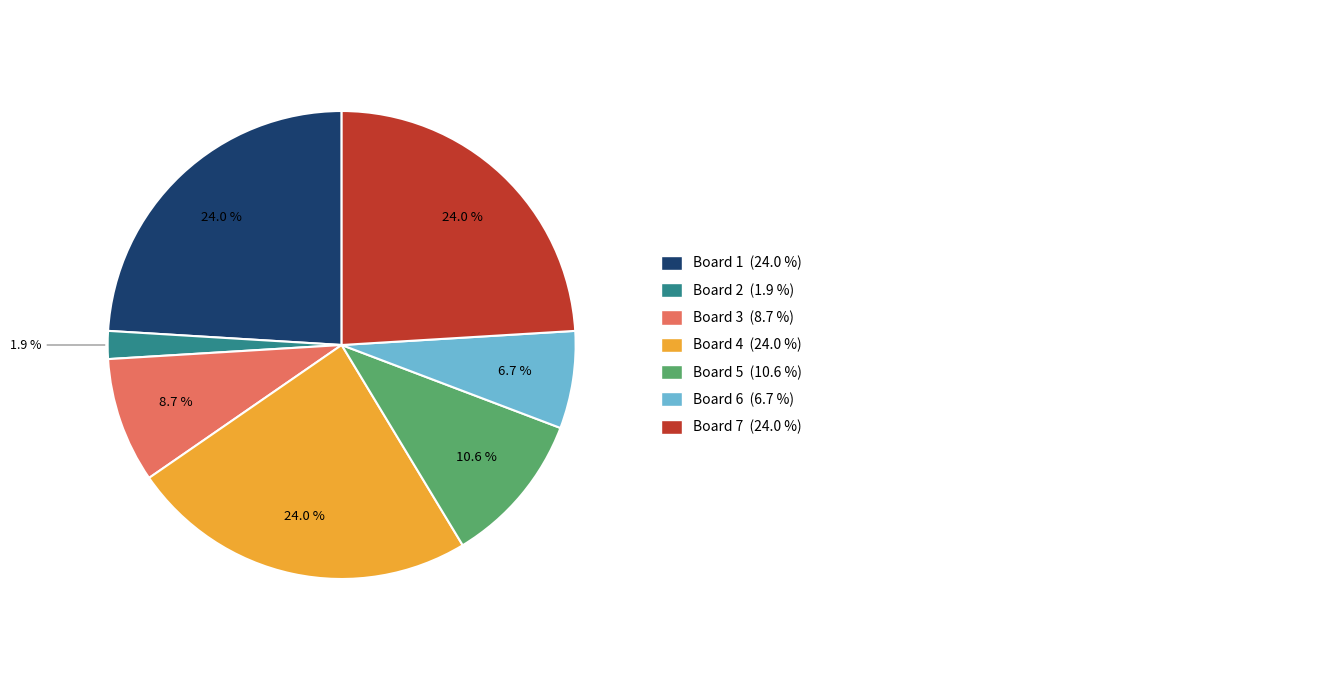

Count the number of slices in the pie.

7